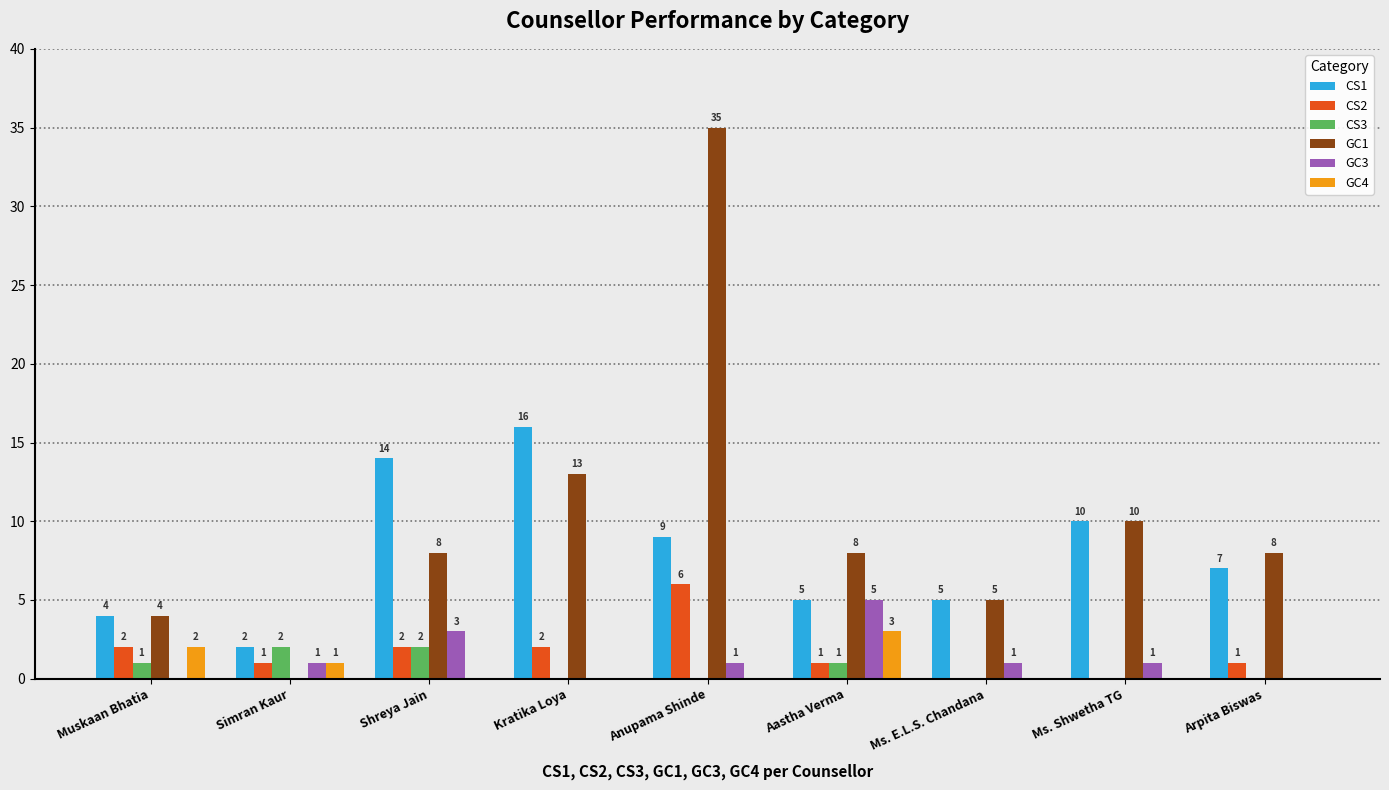

What is the highest value of the GC1 series?

35